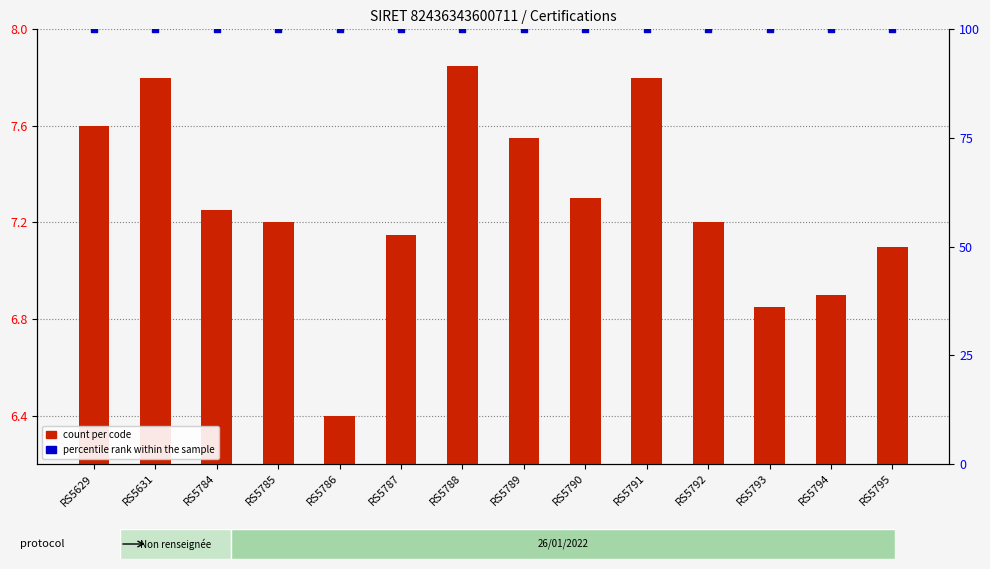

At which category is the sum across all series the highest?

RS5788